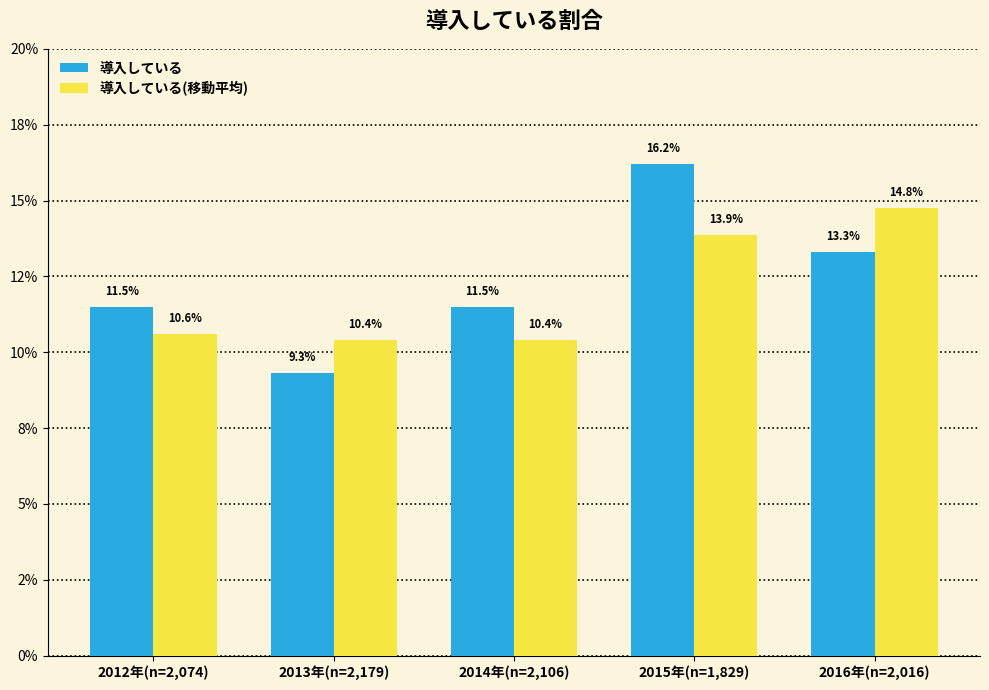

What are all the series names shown in the legend?

導入している, 導入している(移動平均)